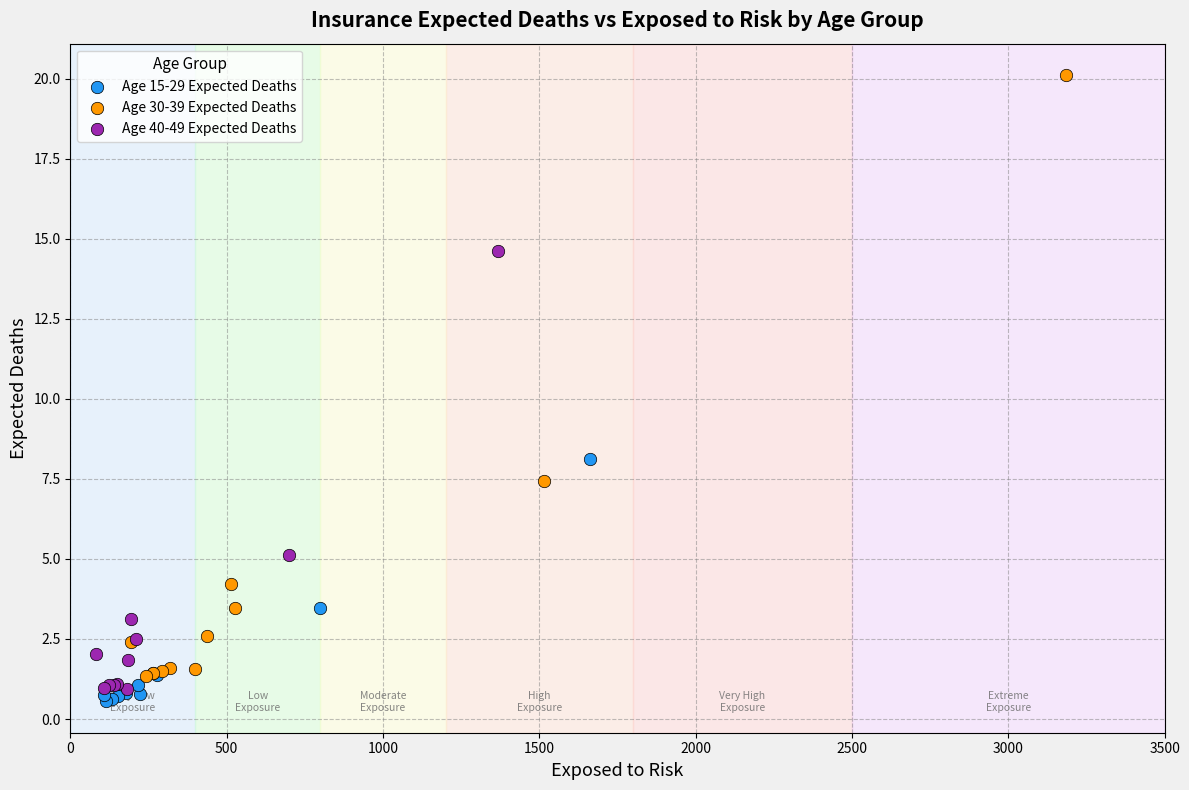

Which series has the largest Y range (max minus min)?

Age 30-39 Expected Deaths